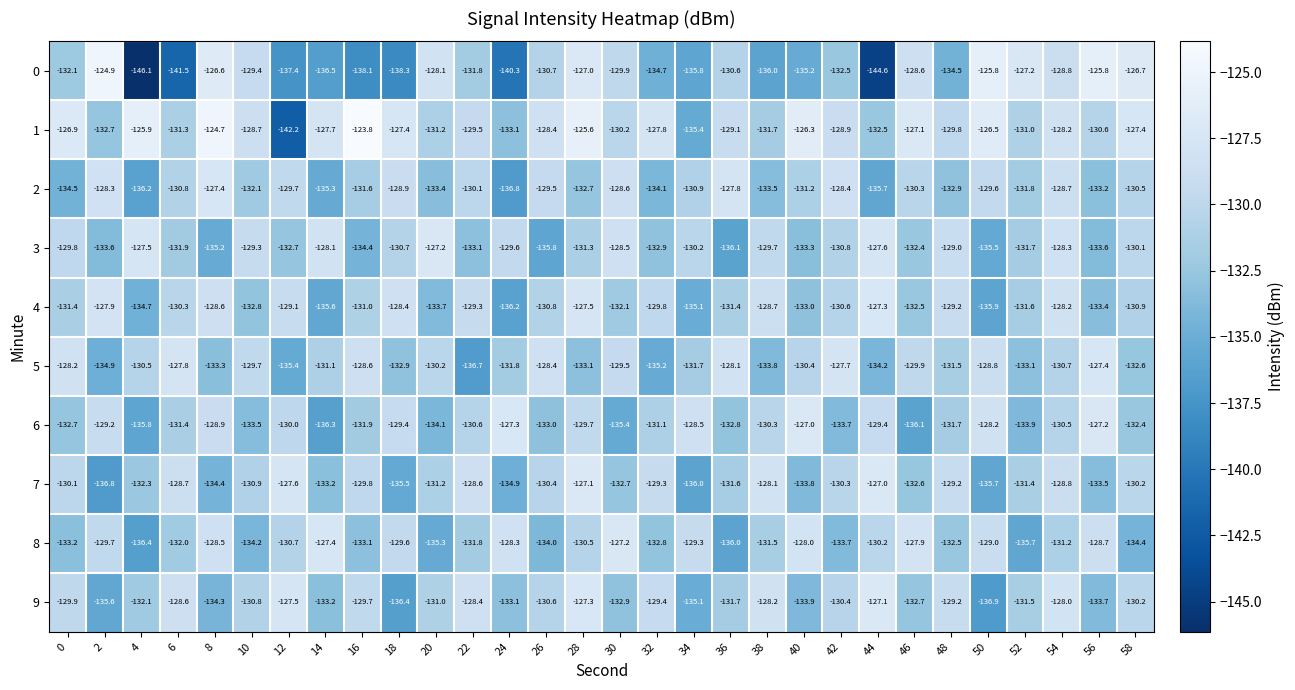

Which label corresponds to the largest value in the chart?

16